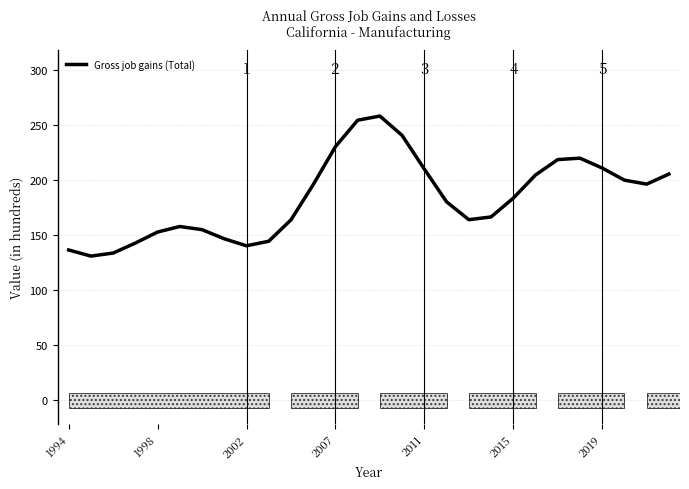

What is the greatest value displayed?

257.9